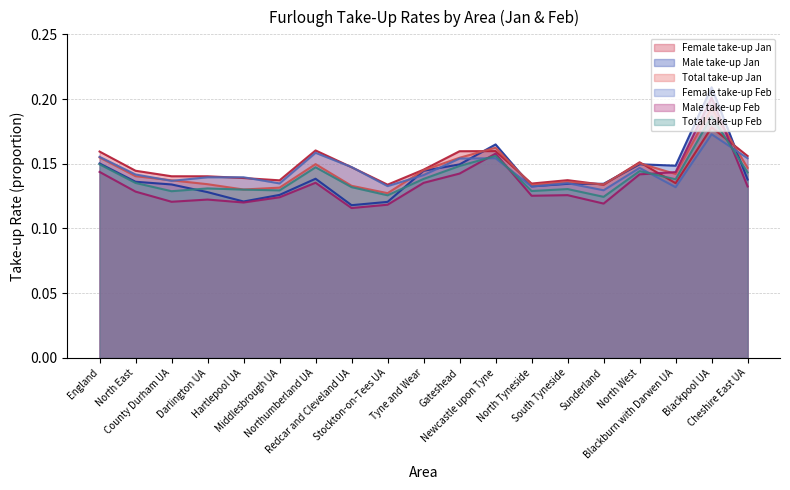

How many distinct data groups are displayed?

6